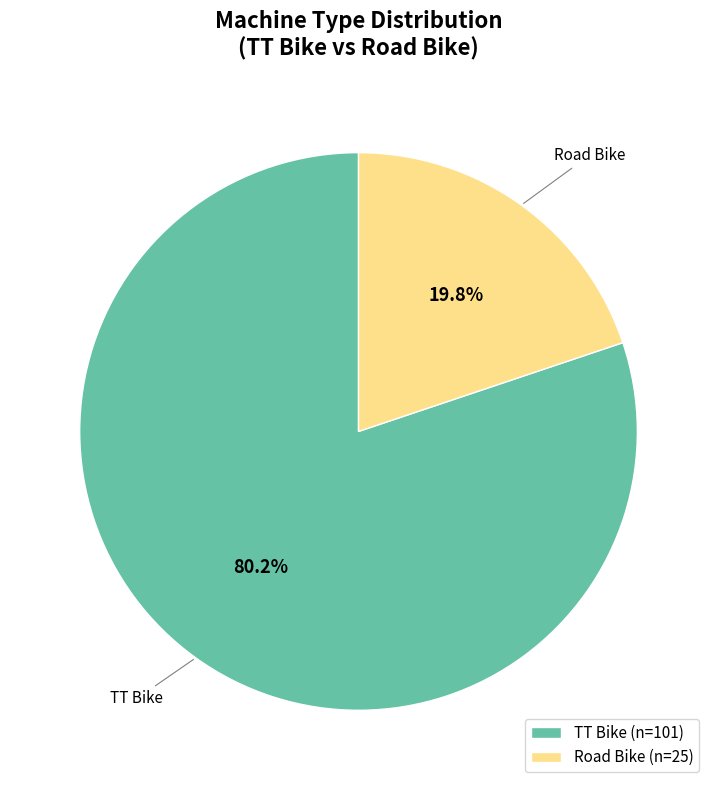

To the nearest percent, what is the difference between the TT Bike and Road Bike slice percentages?

60%